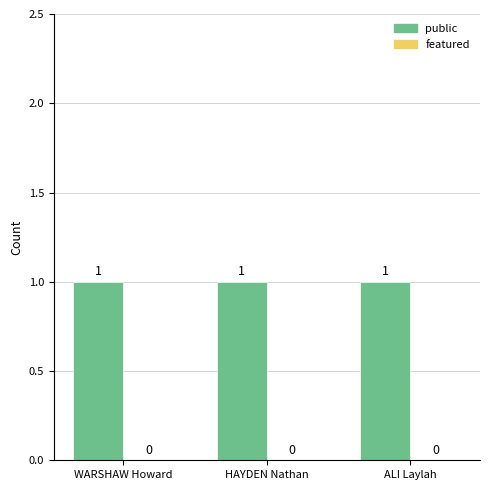

Reading left to right, transcribe all the data shown in this chart.

public: 1	1	1
featured: 0	0	0